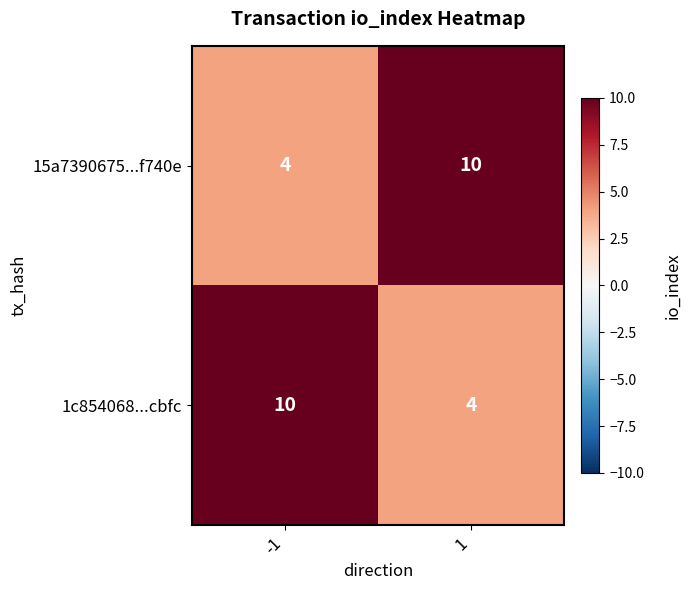

The 15a7390675...f740e series shows 4 at 1. True or false?

False